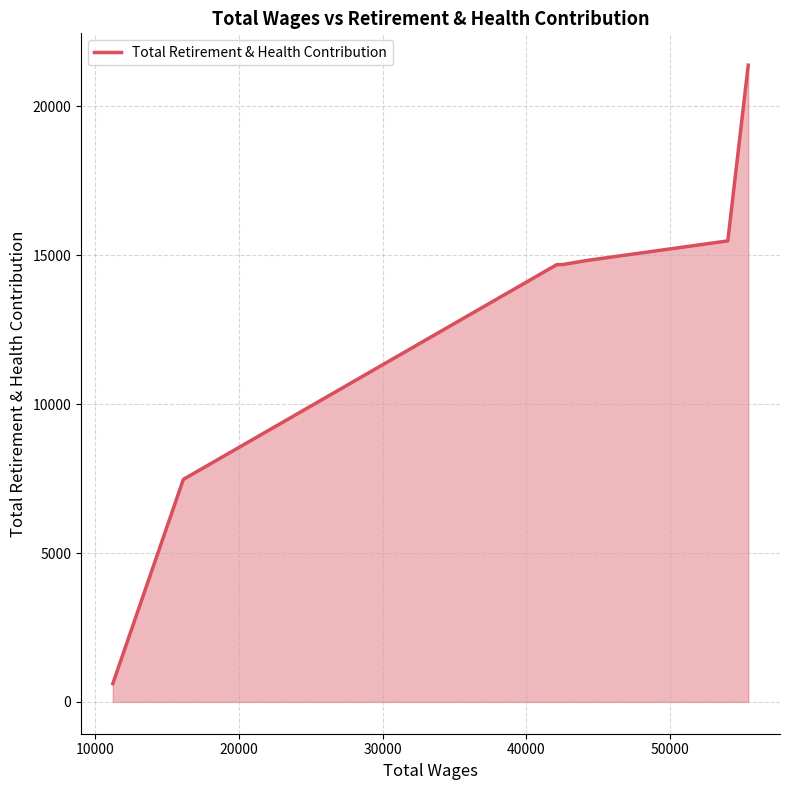

What is the greatest value displayed?

21388